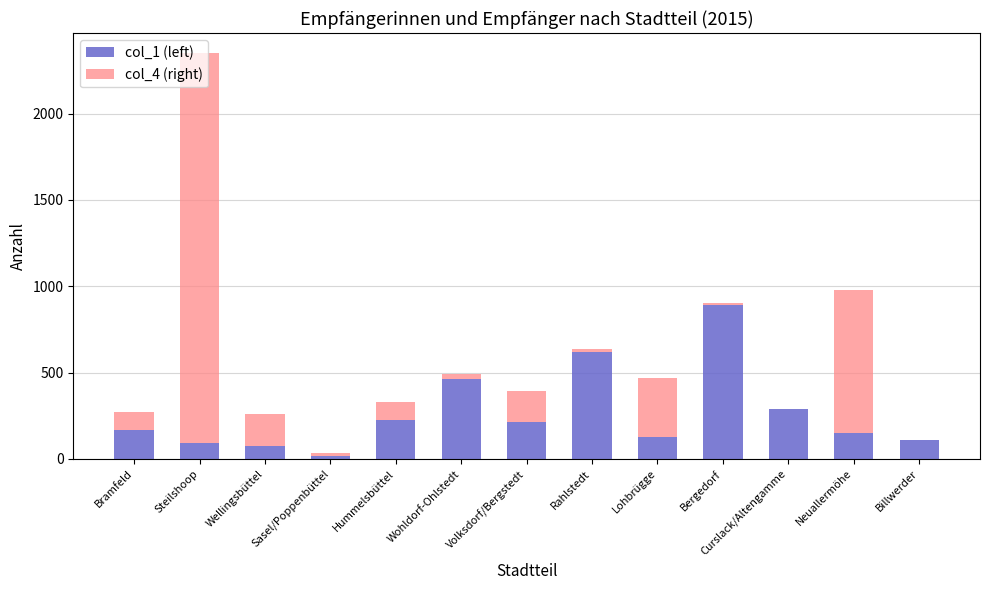

How many distinct data groups are displayed?

2